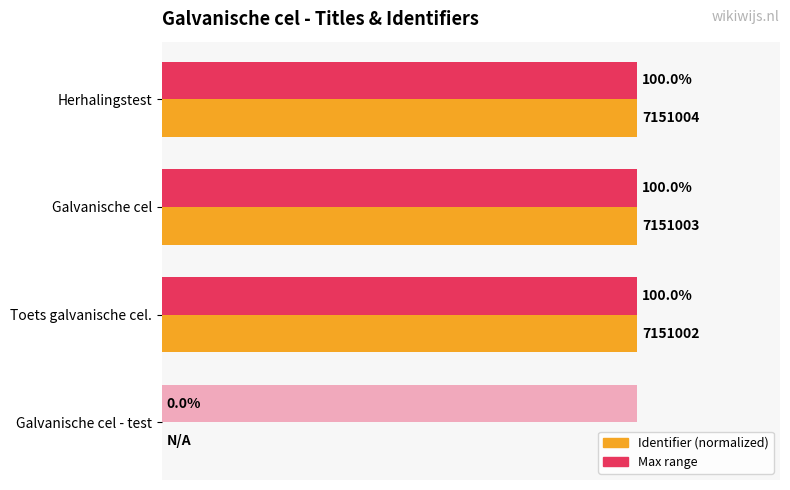

What is the difference between the maximum and minimum values in the Identifier (normalized) series?

100.0